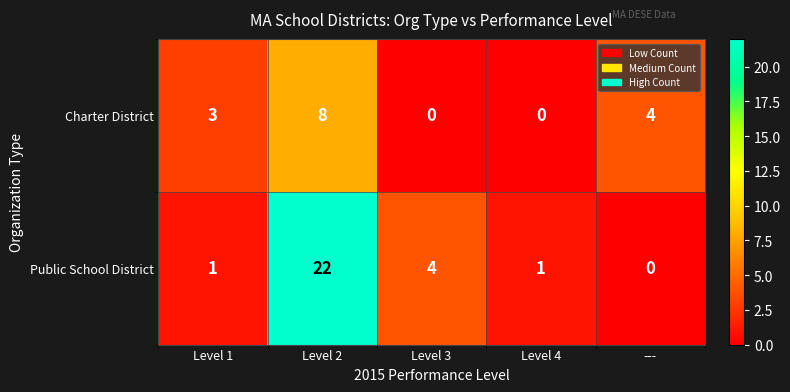

What value does the Charter District series have at Level 2?

8